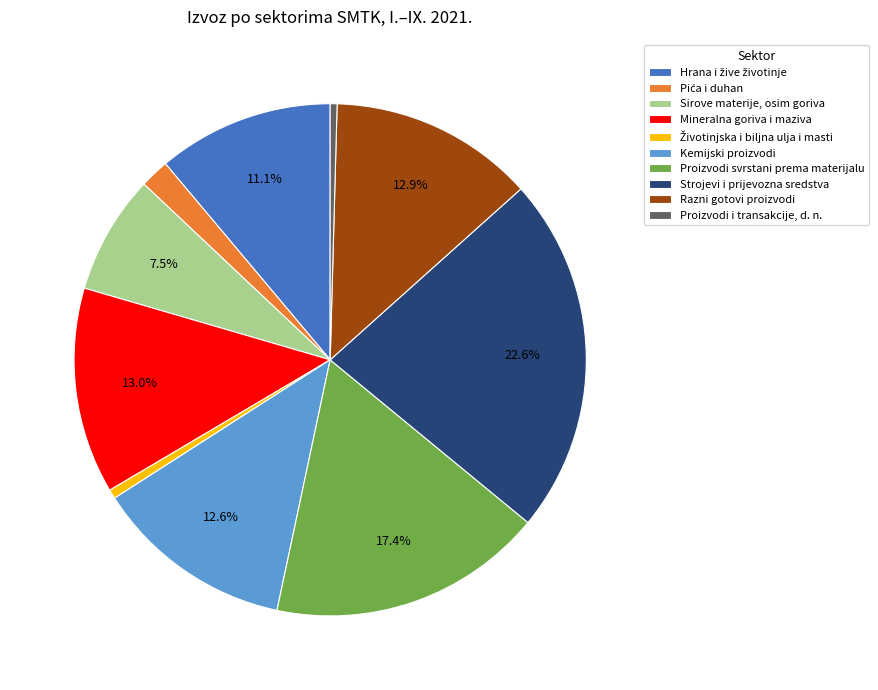

Which slice is the largest?

Strojevi i prijevozna sredstva